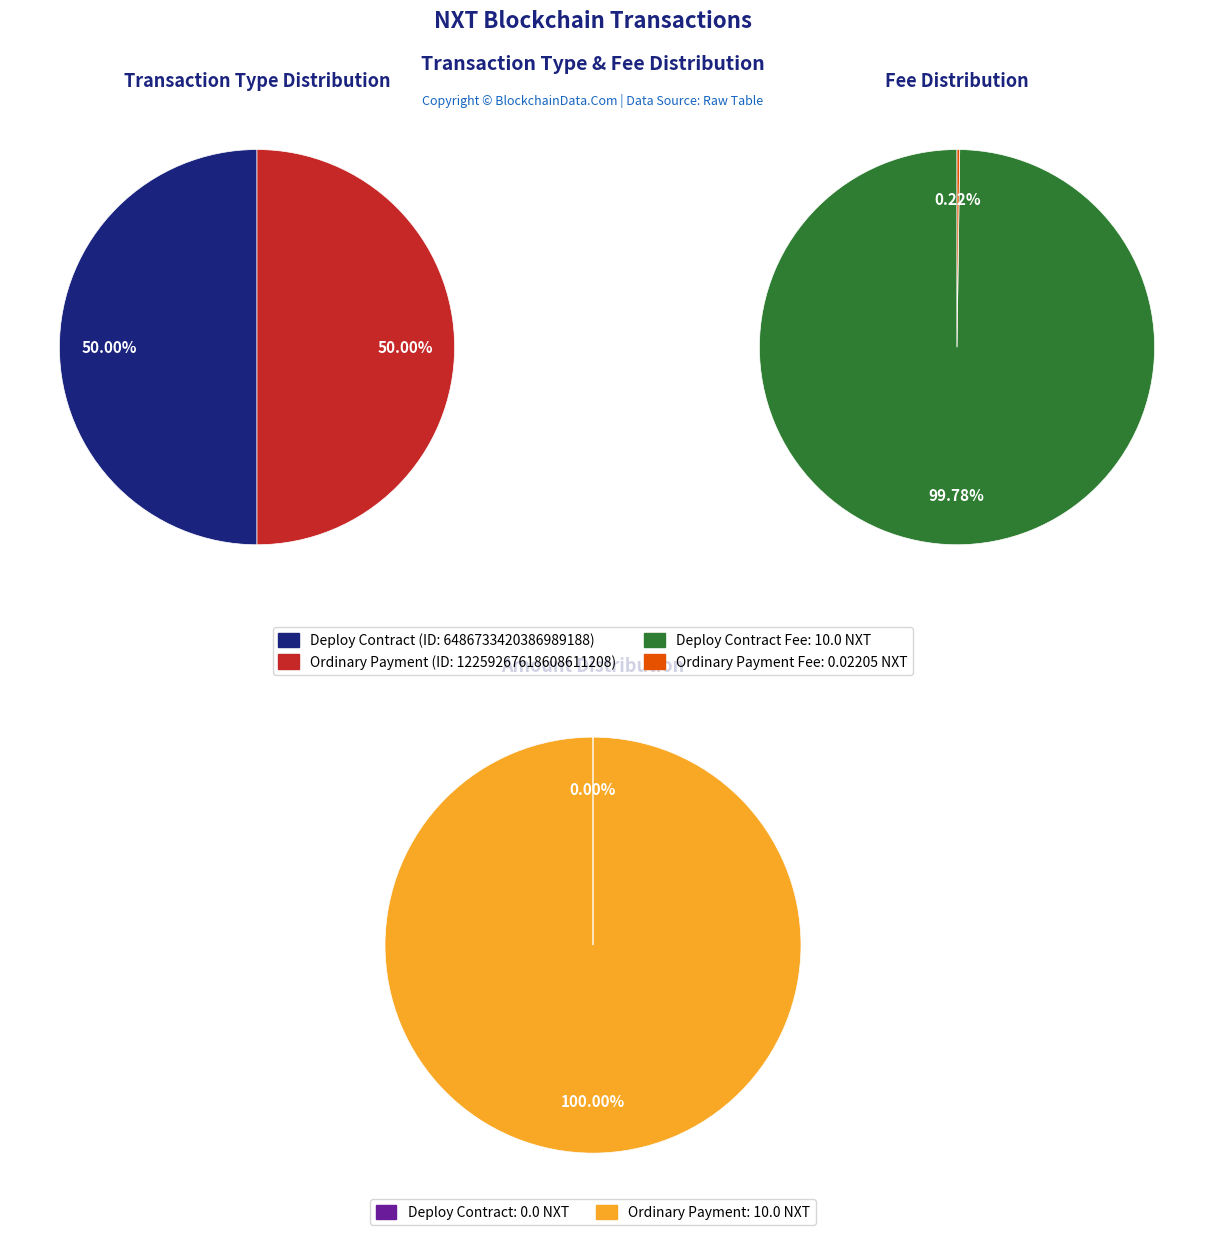

Is Deploy Contract (Height: 526079) the majority of the pie?

Yes